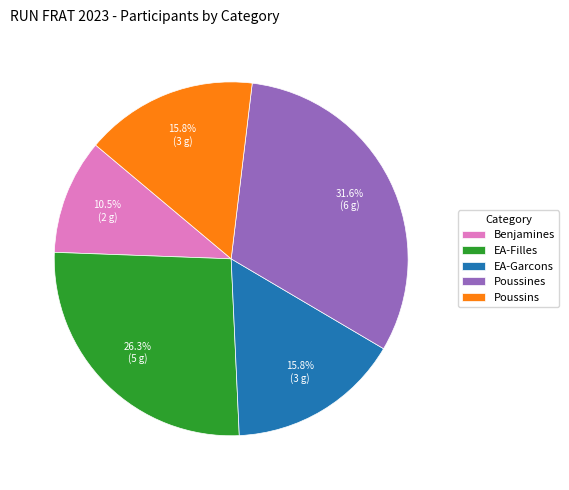

Between EA-Garcons and Benjamines, which is larger?

EA-Garcons